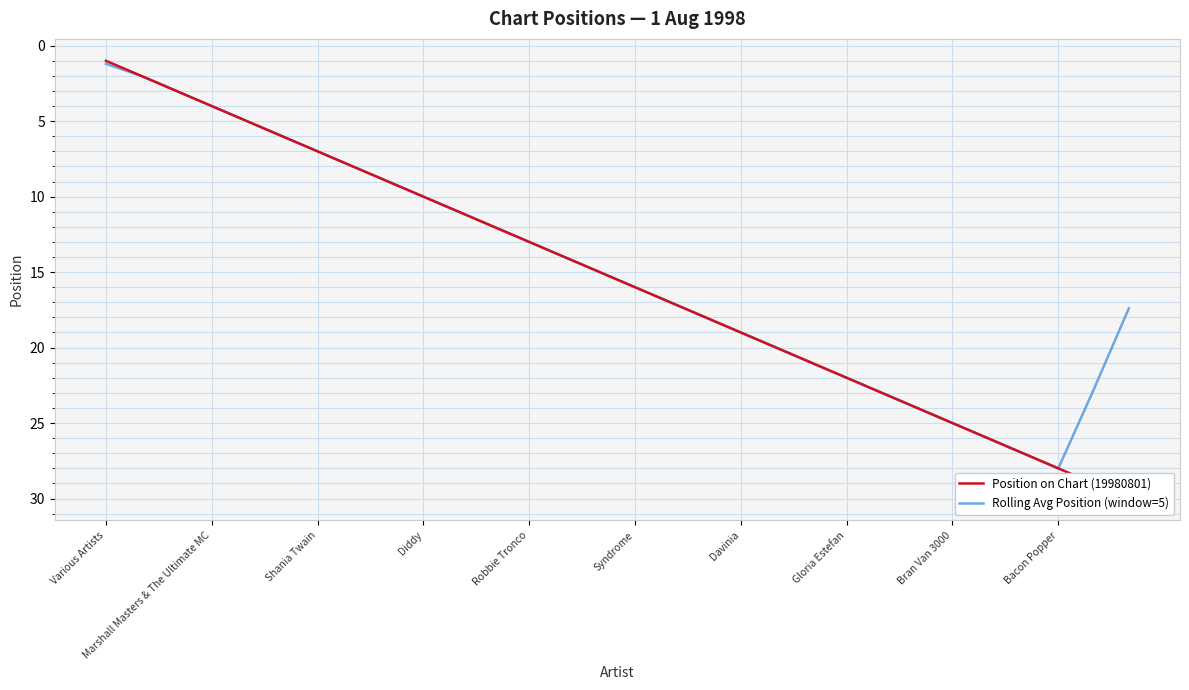

What is the maximum value for Rolling Avg Position (window=5)?

28.0